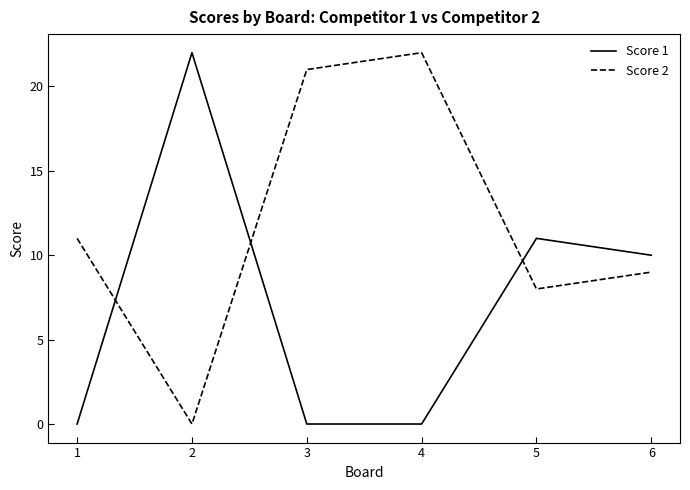

How many times do Score 2 and Score 1 cross each other?

3